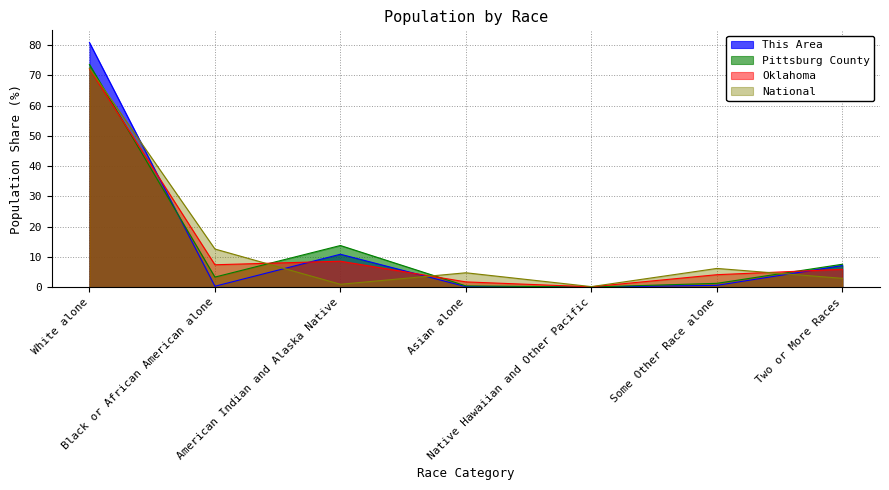

Which has a higher value, Black or African American alone or American Indian and Alaska Native?

American Indian and Alaska Native